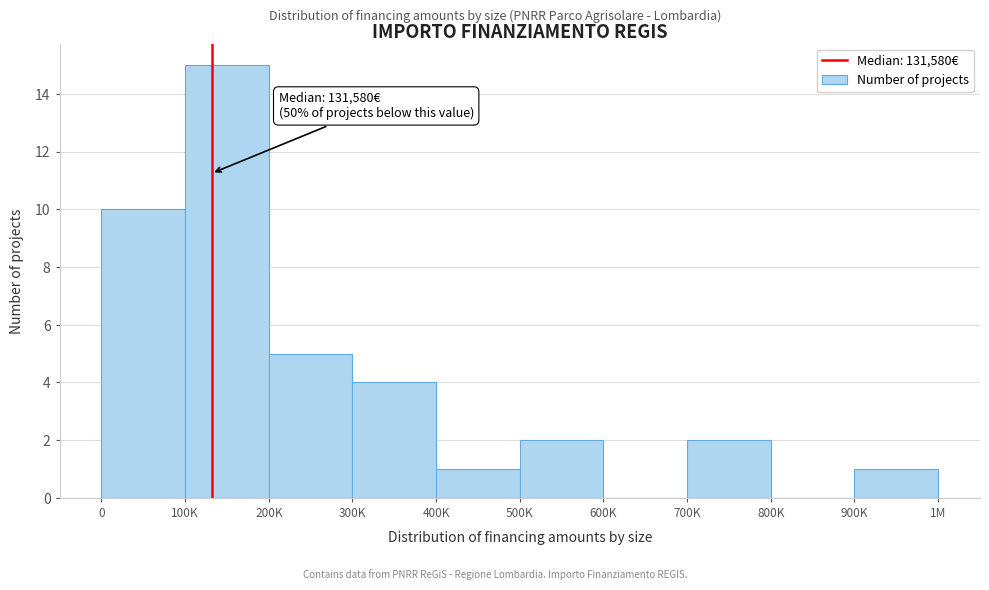

Reading left to right, what are all the values shown in this chart?

0=10	100K=15	200K=5	300K=4	400K=1	500K=2	600K=0	700K=2	800K=0	900K=1